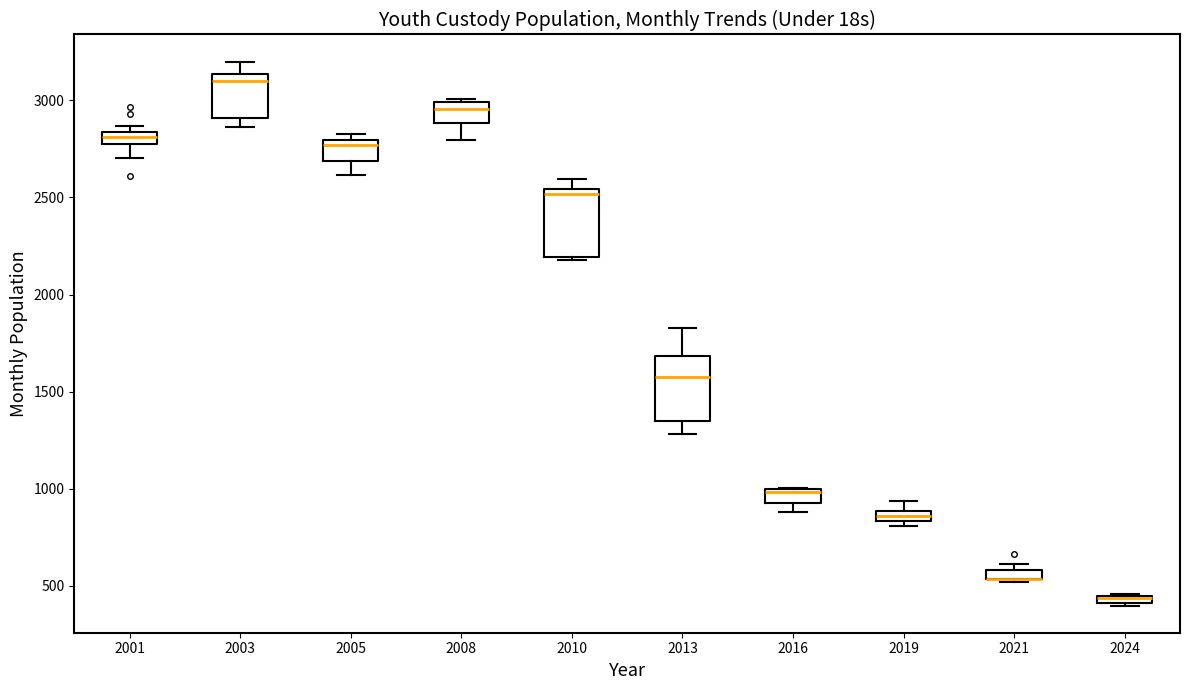

Where is the upper edge of the box at x = 2001 on the y-axis? The values are not printed on the chart, so give them approximately, as read against the axis.

2850